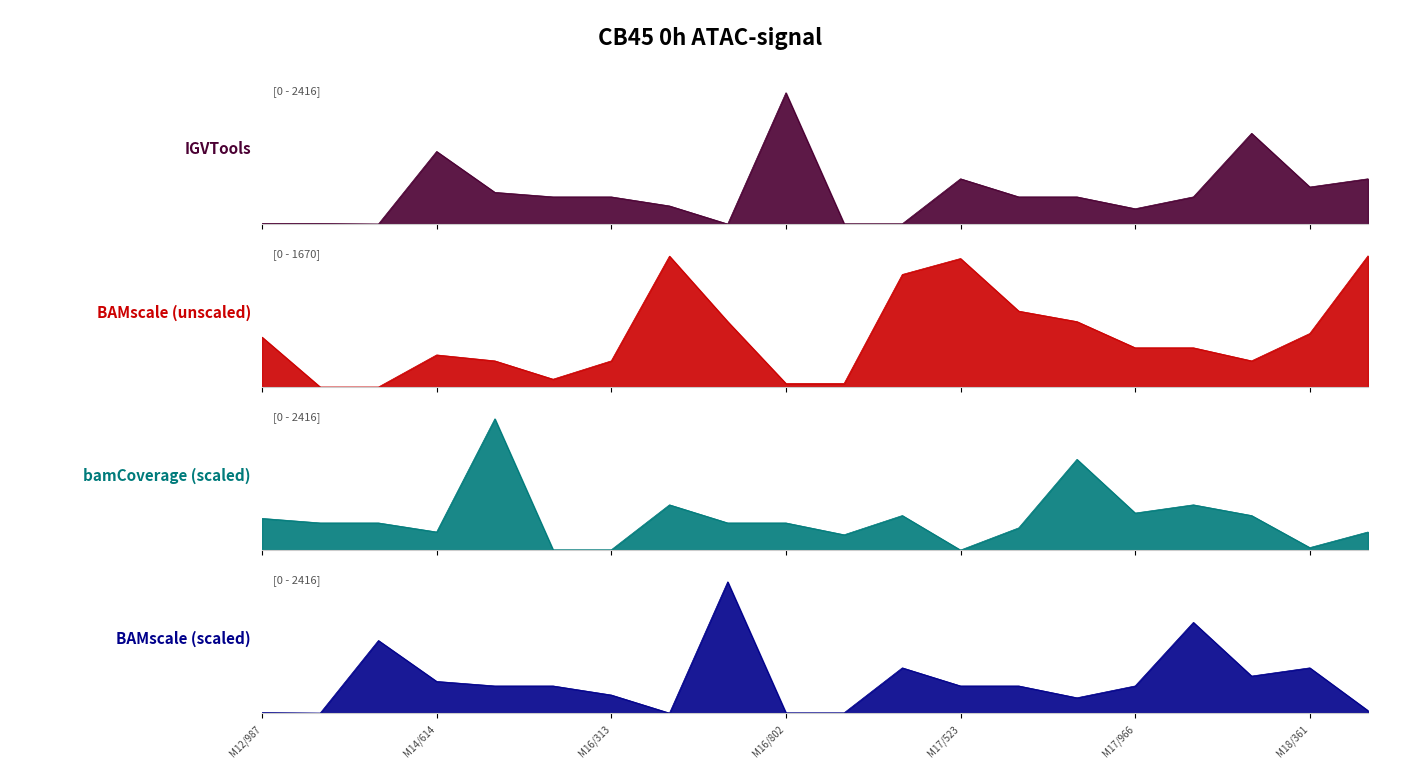

How many intersections are there between bamCoverage (scaled) and BAMscale (scaled)?

10